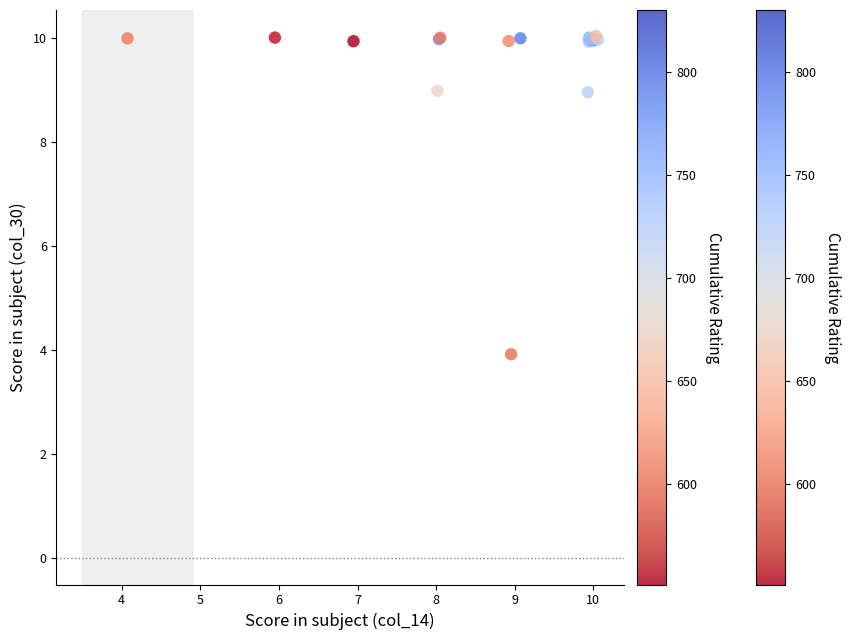

What Y value in the scatter plot is closest to 6?

3.9